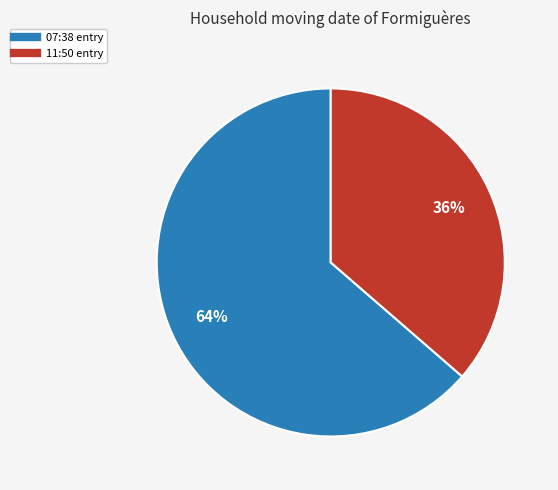

To the nearest percent, what is the average slice percentage?

50%